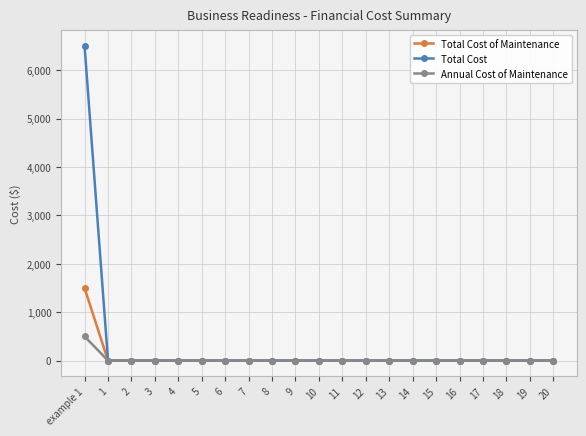

True or false: Total Cost has a value of -4191 at 16.

False